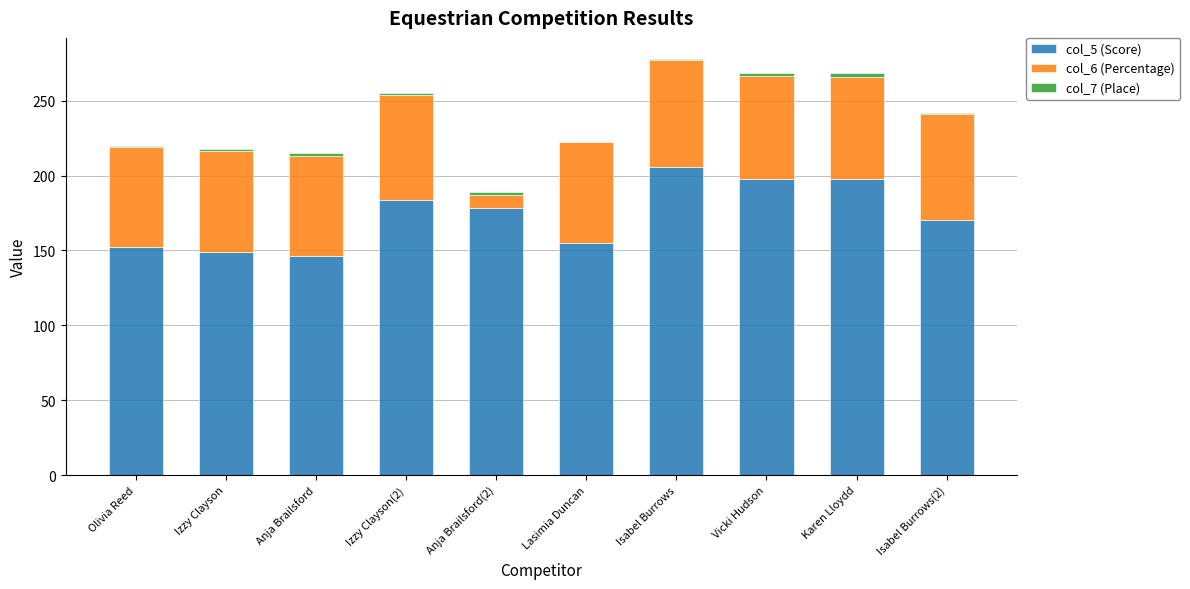

What is the maximum value for col_5 (Score)?

206.0